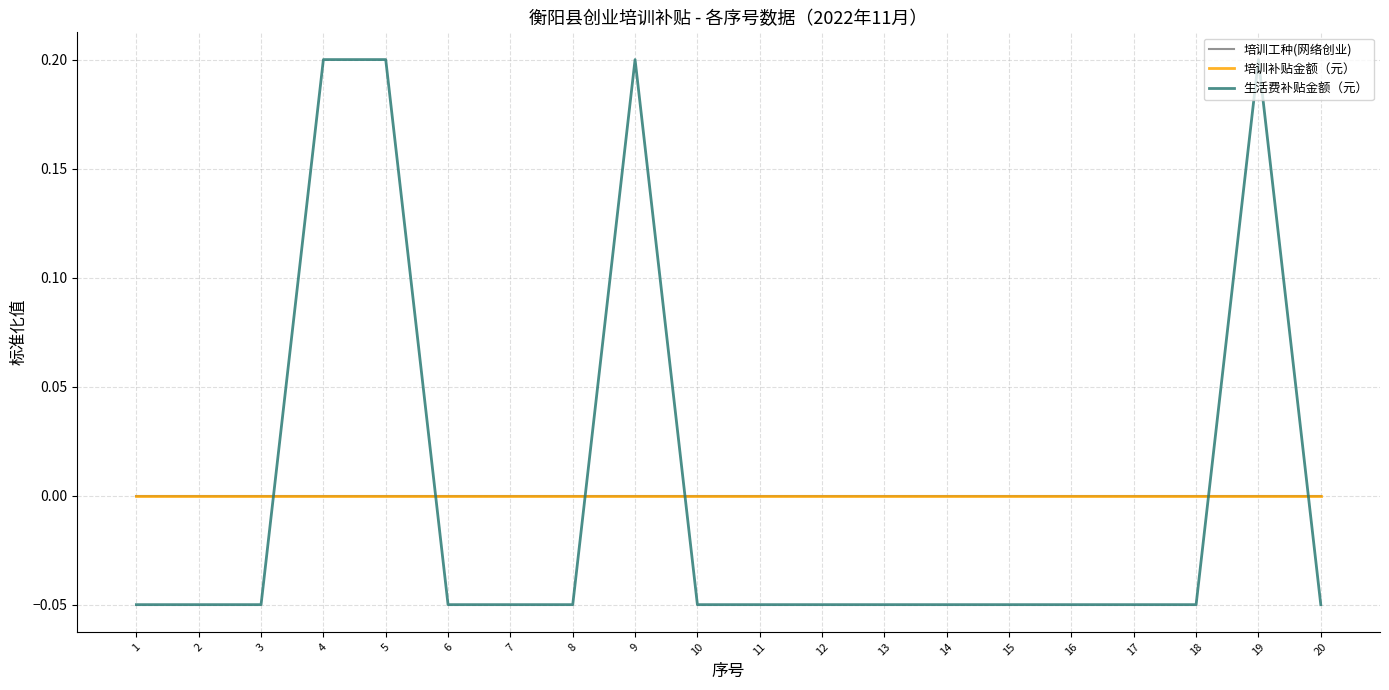

Between which two adjacent categories do 生活费补贴金额（元） and 培训工种(网络创业) first intersect?

3 and 4